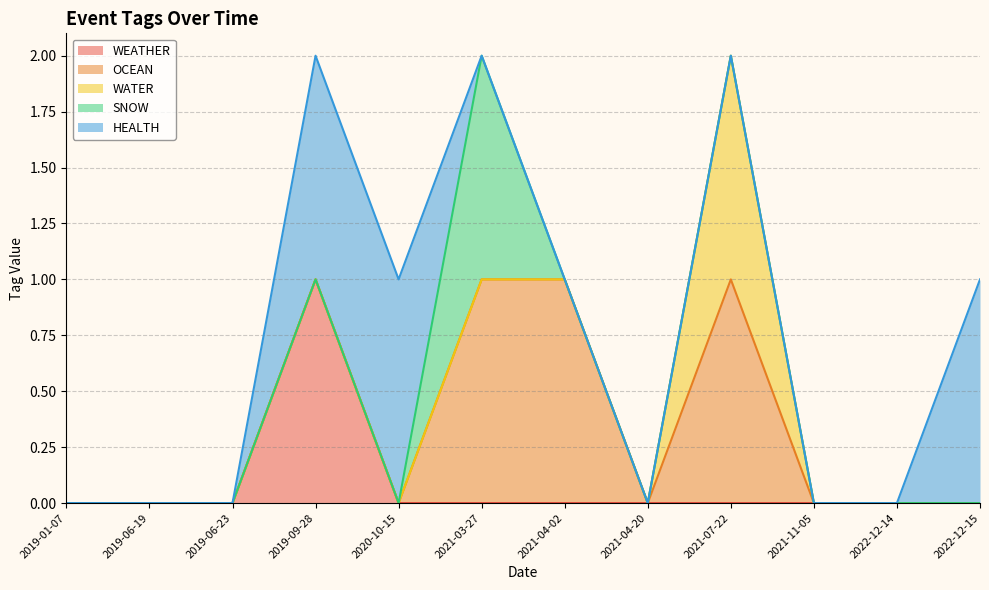

What is the difference between the maximum and minimum values in the SNOW series?

1